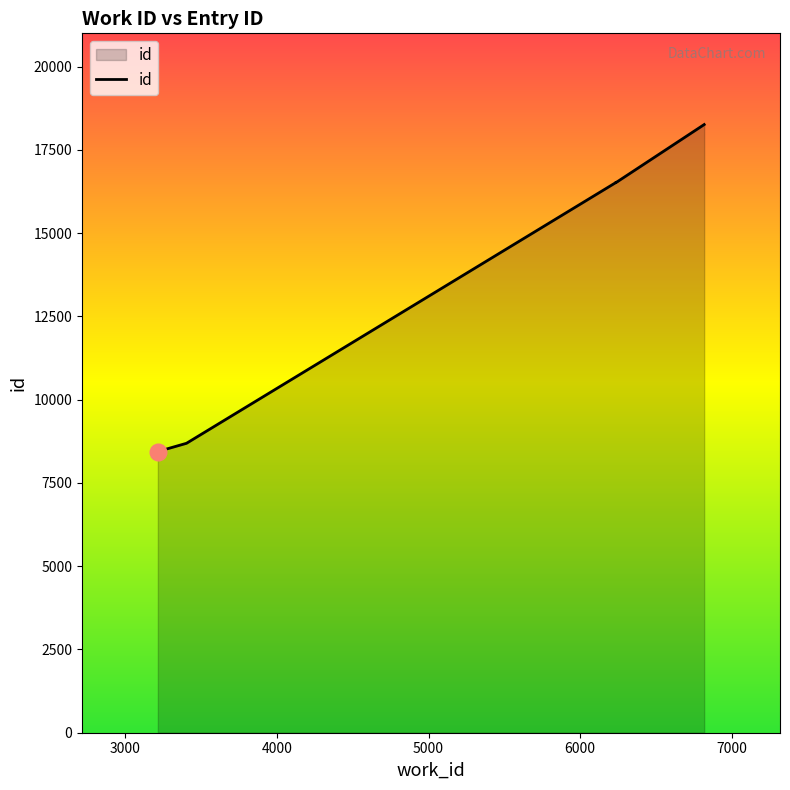

The value at 7 is 22868. True or false?

False